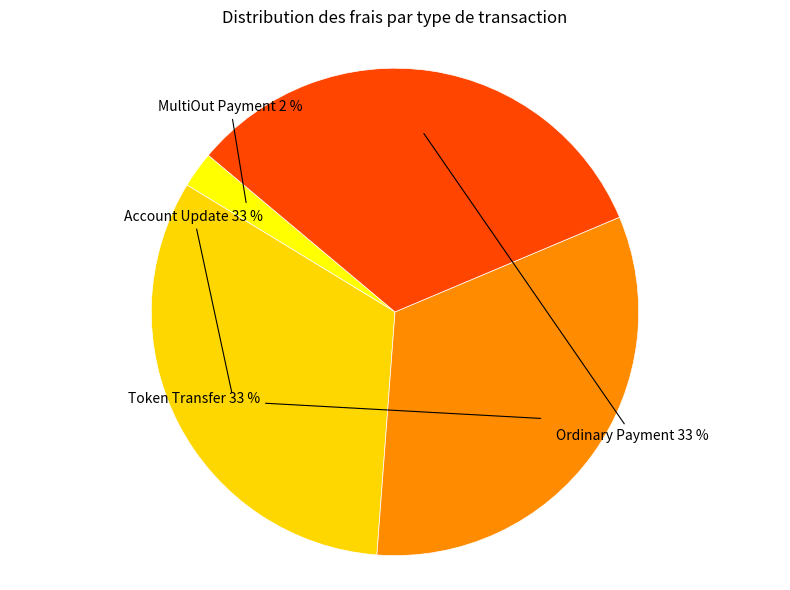

Count the number of slices in the pie.

4